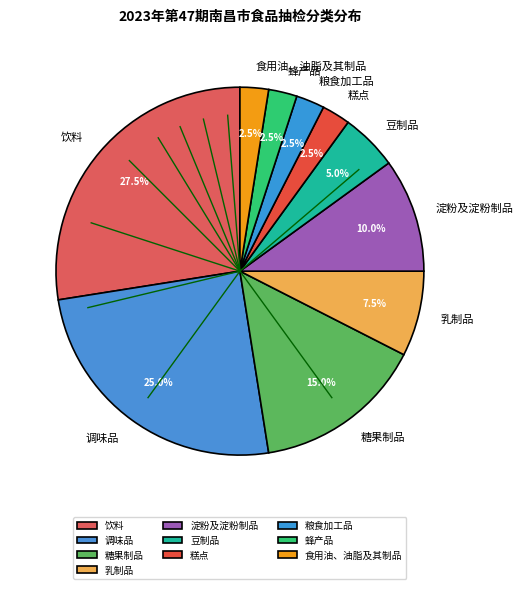

To the nearest percent, what percentage of the pie is 豆制品?

5%